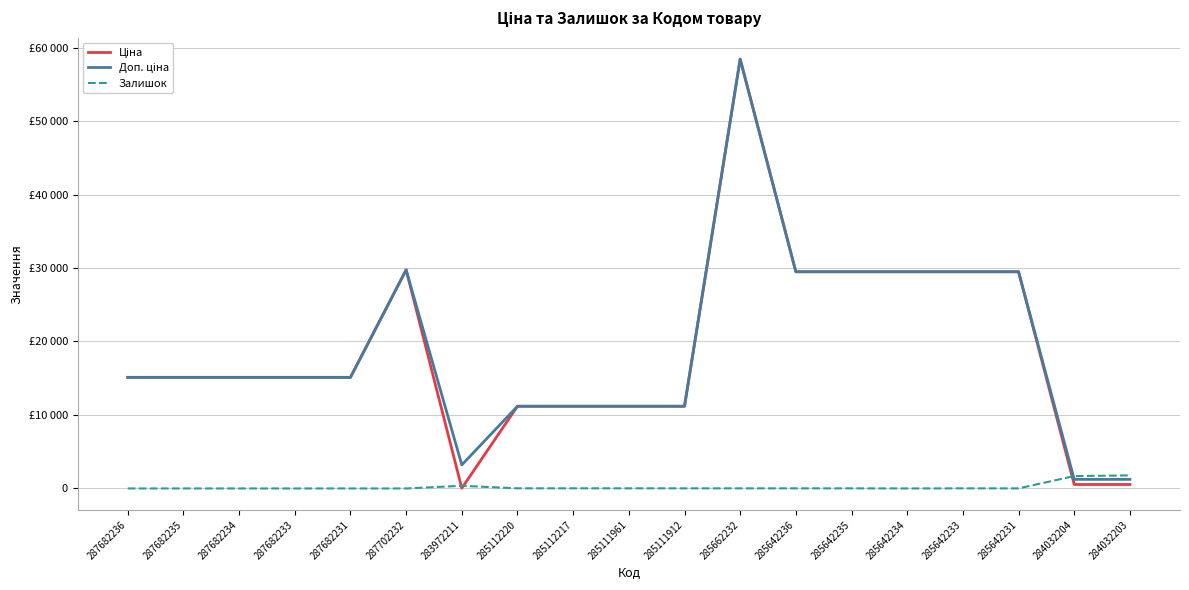

What is the difference between the Залишок values at 285642233 and 284032204?

1669.0